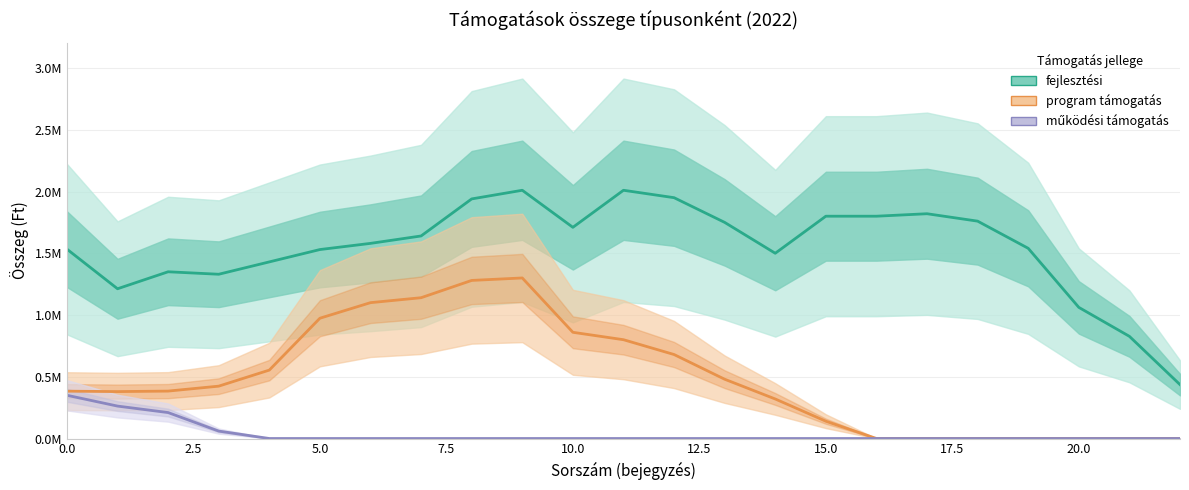

What is the difference between the maximum and minimum values in the fejlesztési series?

1573666.7